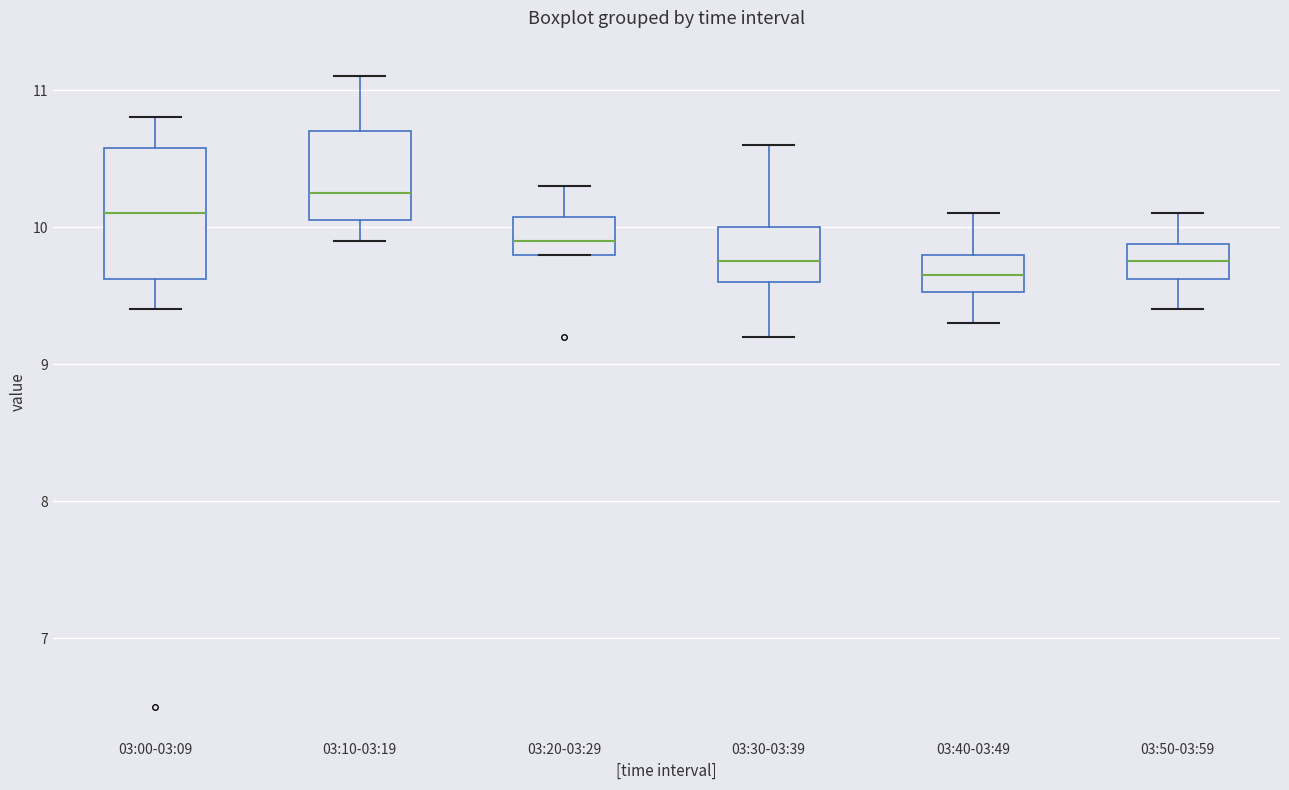

Reading left to right, read every box against the y-axis: the position of its median line, the range the box covers, and the ends of its whiskers. The values are not printed on the chart, so give them approximately, as read against the axis.

03:00-03:09: median 10.1, box 9.6 to 10.6, whiskers 9.4 to 10.8
03:10-03:19: median 10.3, box 10.1 to 10.7, whiskers 9.9 to 11.1
03:20-03:29: median 9.9, box 9.8 to 10.1, whiskers 9.8 to 10.3
03:30-03:39: median 9.8, box 9.6 to 10.0, whiskers 9.2 to 10.6
03:40-03:49: median 9.7, box 9.5 to 9.8, whiskers 9.3 to 10.1
03:50-03:59: median 9.8, box 9.6 to 9.9, whiskers 9.4 to 10.1